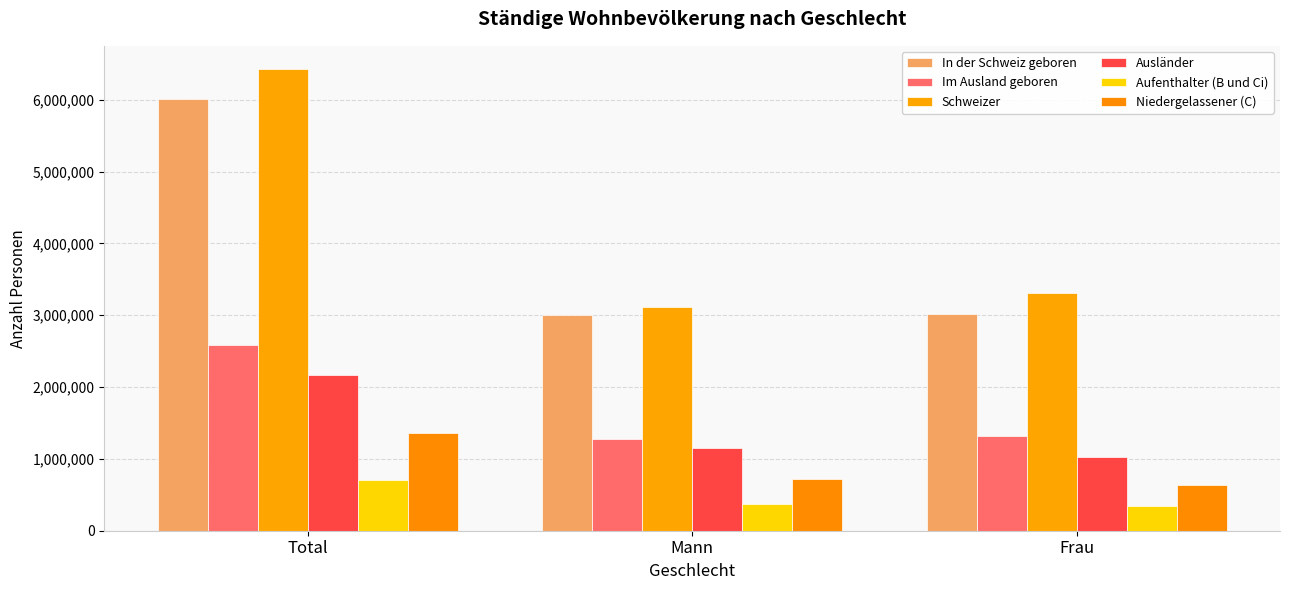

At which category is the sum across all series the highest?

Total